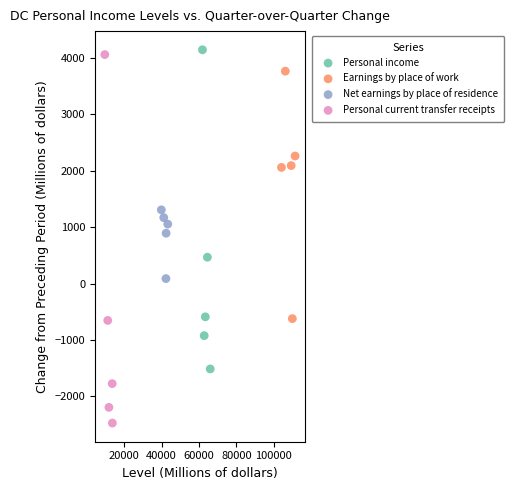

Which series reaches the minimum Y coordinate?

Personal current transfer receipts